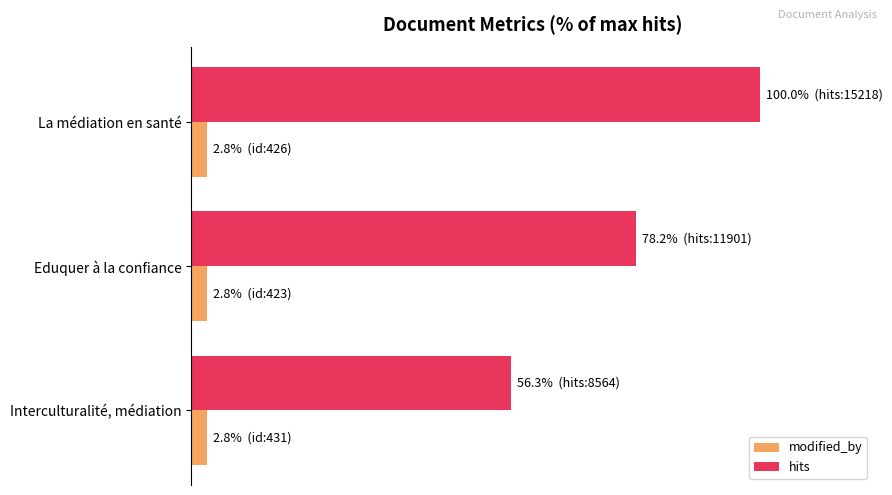

What are all the series names shown in the legend?

modified_by, hits